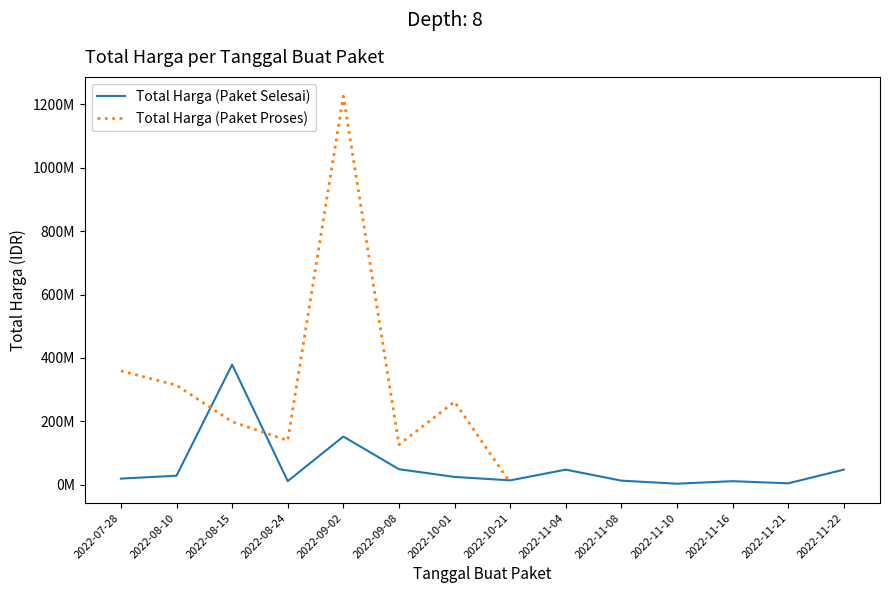

The chart shows a value of 596113887 at 2022-08-15. True or false?

False